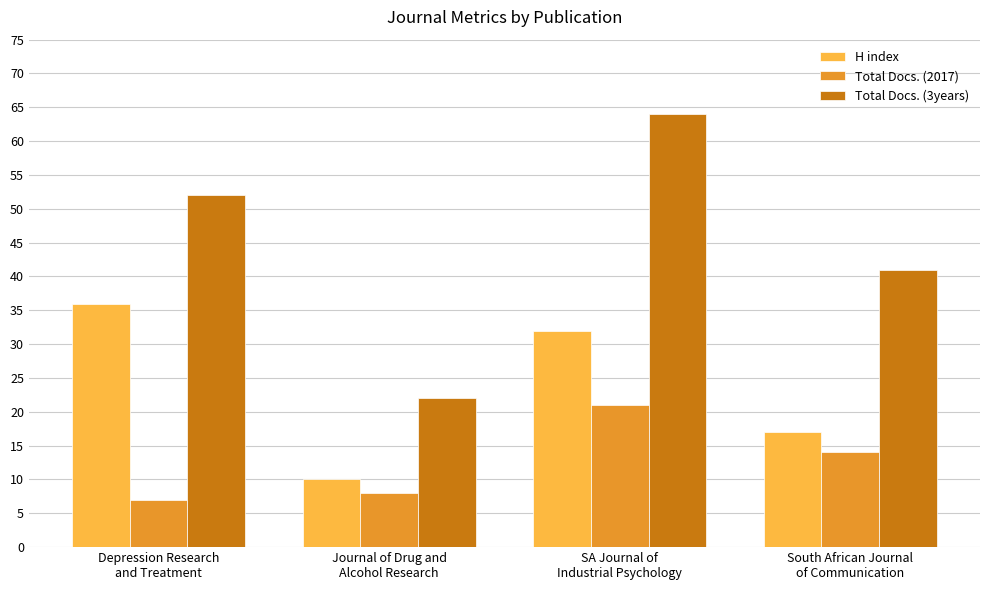

Are the bars grouped side by side (vs. stacked)?

Yes